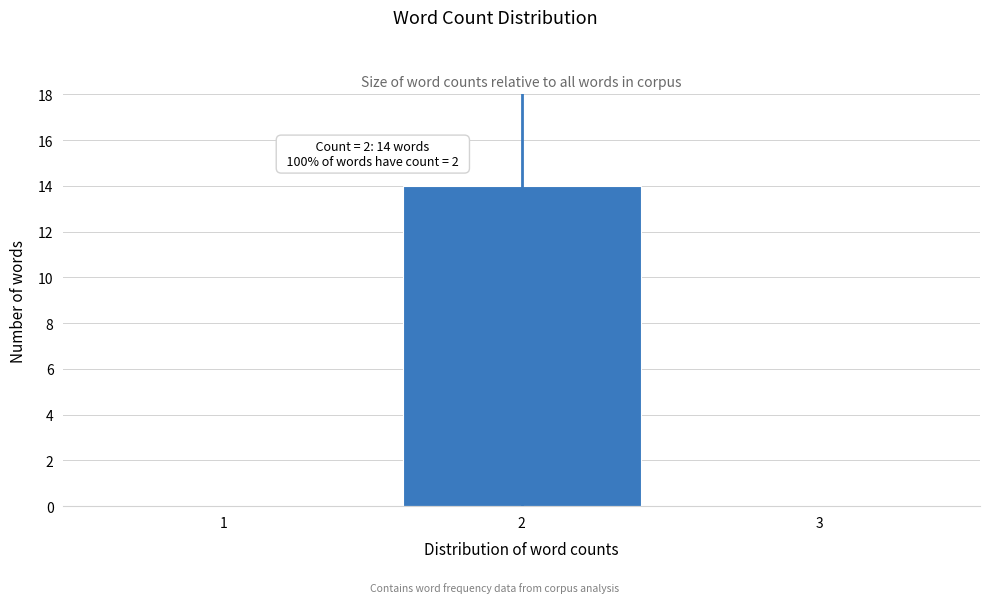

Reading left to right, list all the values displayed in this chart.

1=0	2=14	3=0